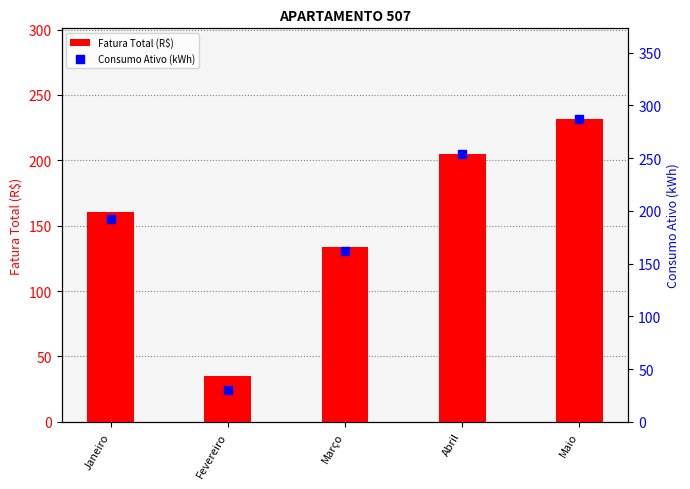

Which series reaches the maximum Y coordinate?

Consumo Ativo (kWh)